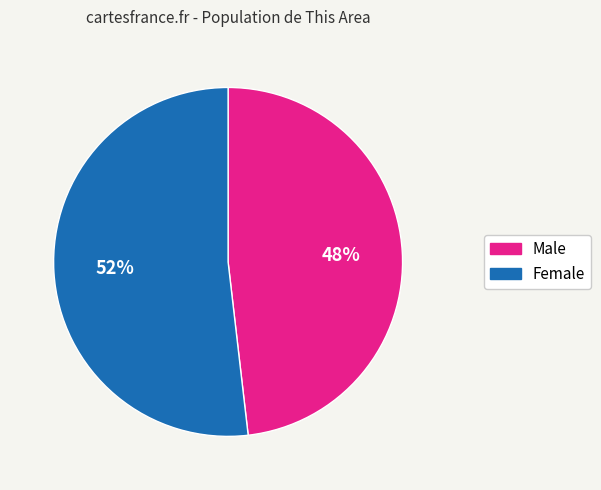

Combined, do Male and Female account for over 50%?

Yes